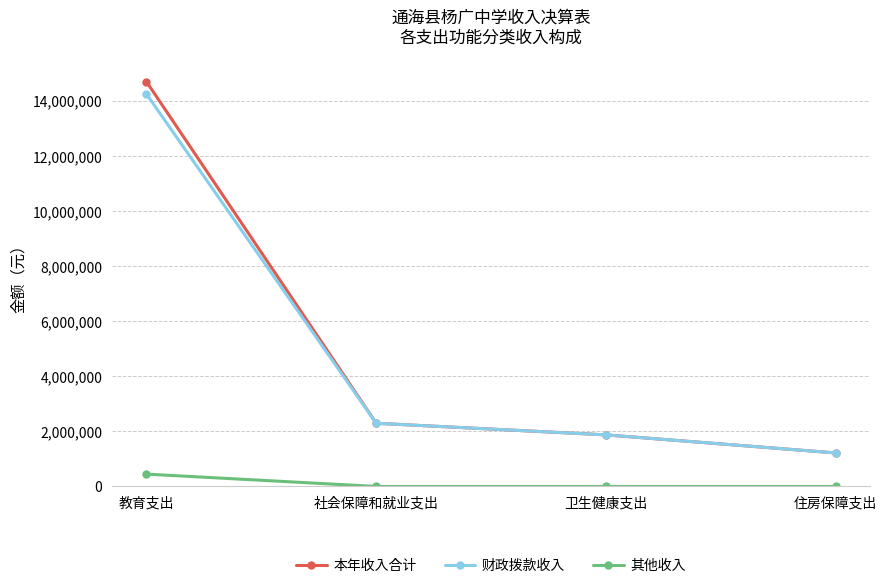

The value of 财政拨款收入 at 卫生健康支出 is 1871769.7. True or false?

True